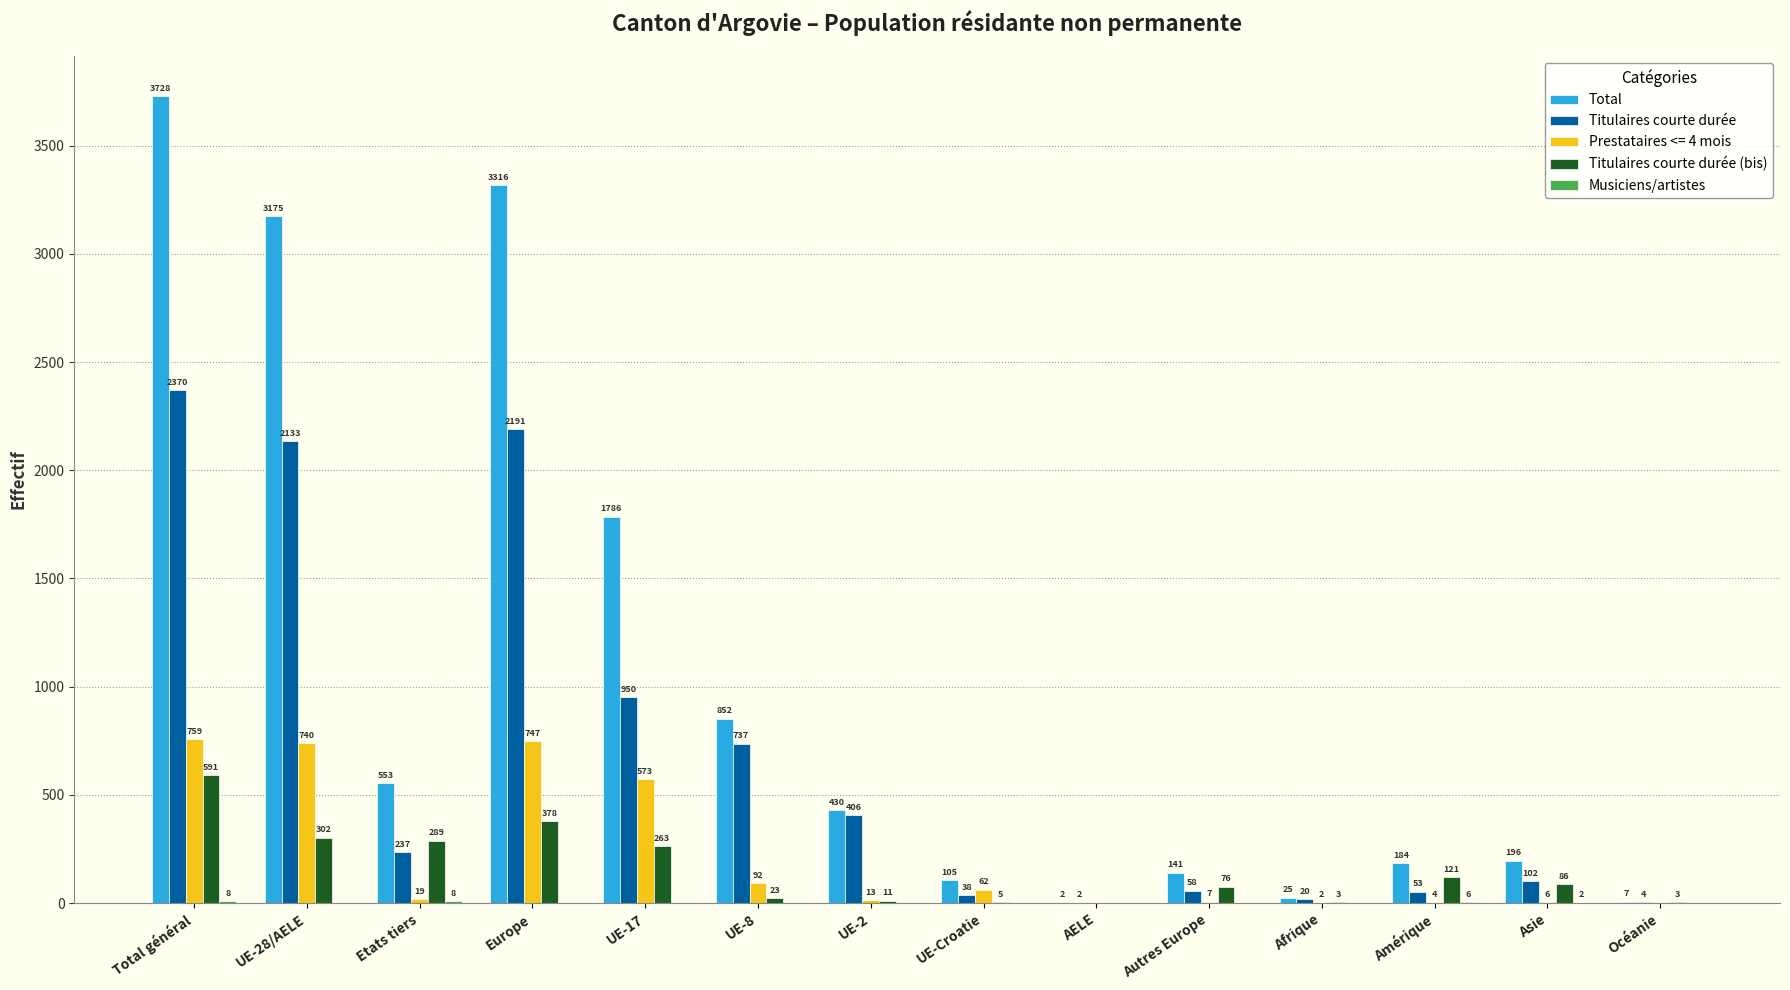

What is the maximum value shown in the chart?

3728